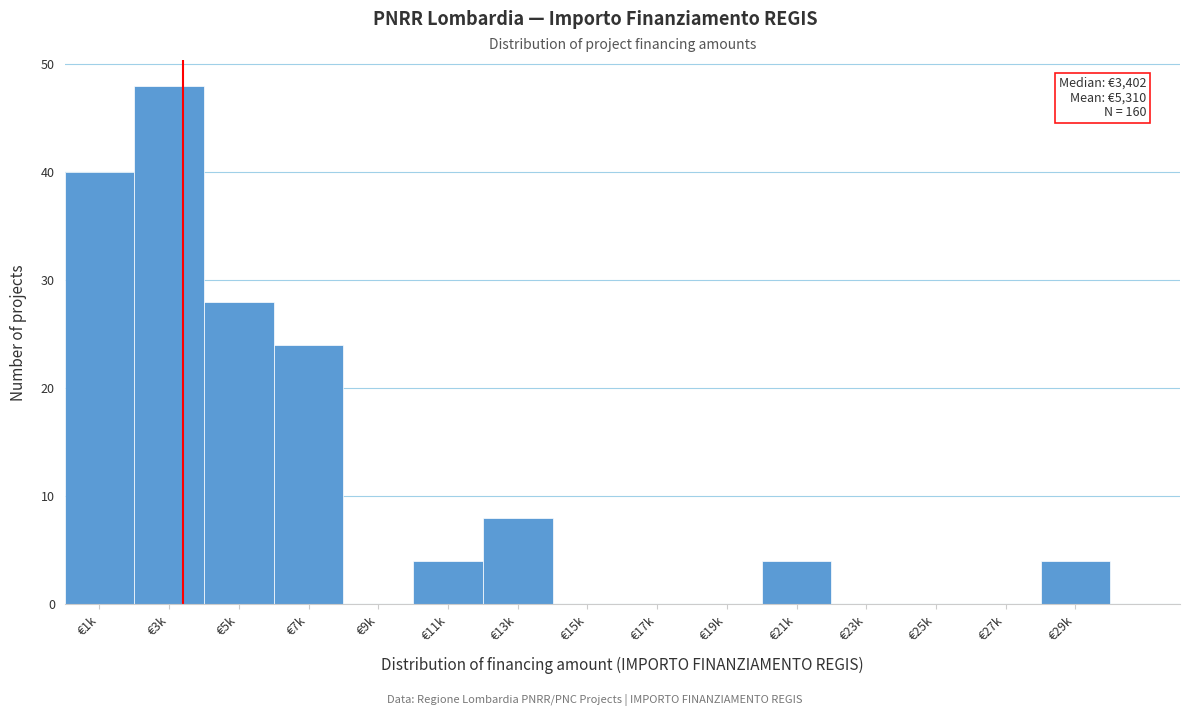

Reading left to right, what are all the values shown in this chart?

€1k=40	€3k=48	€5k=28	€7k=24	€9k=0	€11k=4	€13k=8	€15k=0	€17k=0	€19k=0	€21k=4	€23k=0	€25k=0	€27k=0	€29k=4